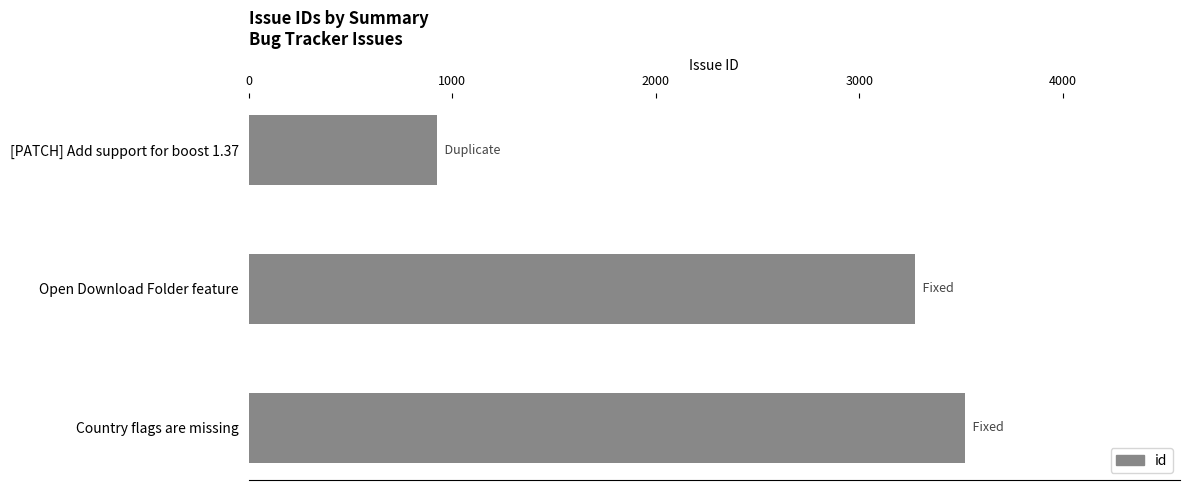

What is the greatest value displayed?

3520